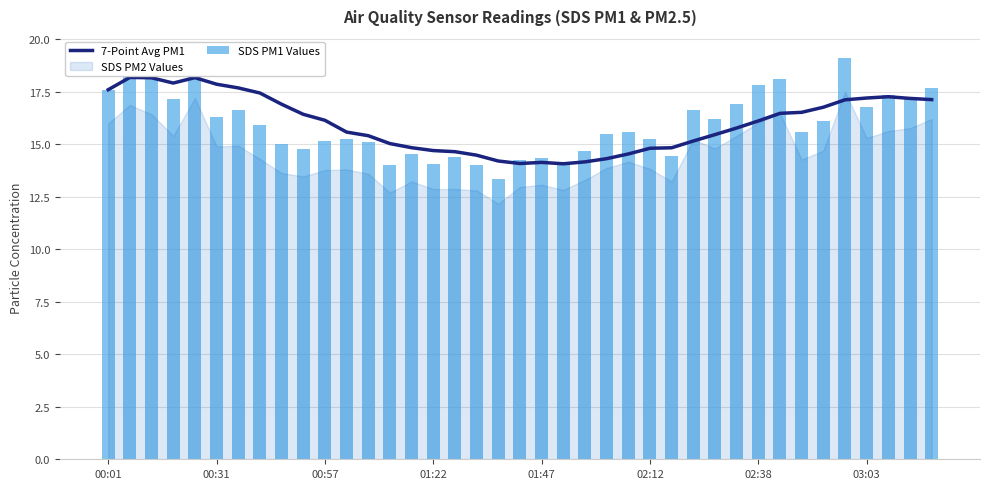

True or false: 7-Point Avg PM1 has a value of 3.7 at 02:38.

False